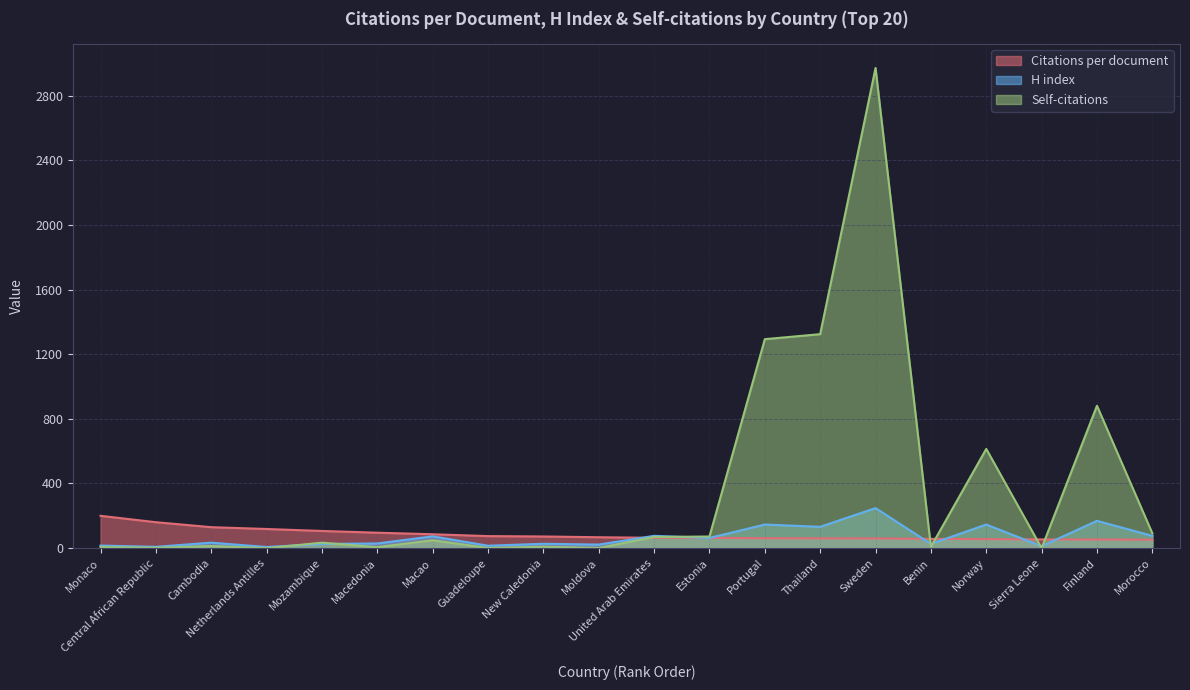

Where does the Self-citations series first go above 34?

Macao